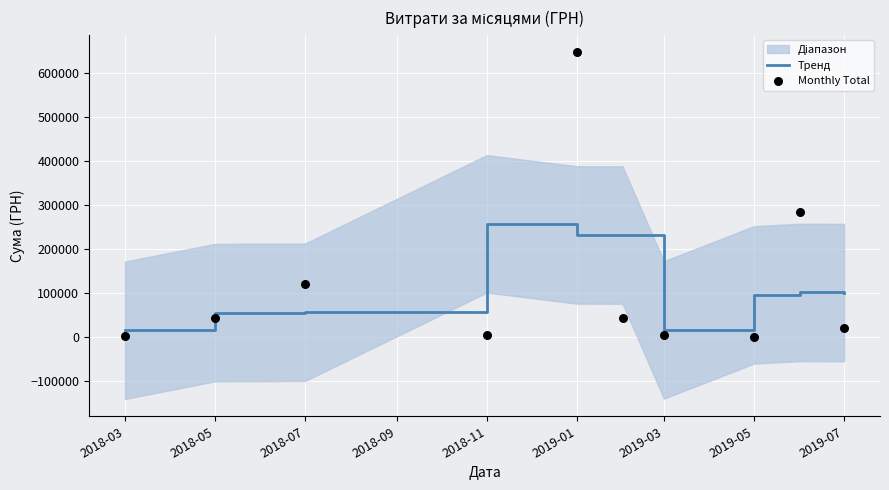

Is the value of Monthly Total at 2019-03 greater than the value of Тренд at 2018-03?

No